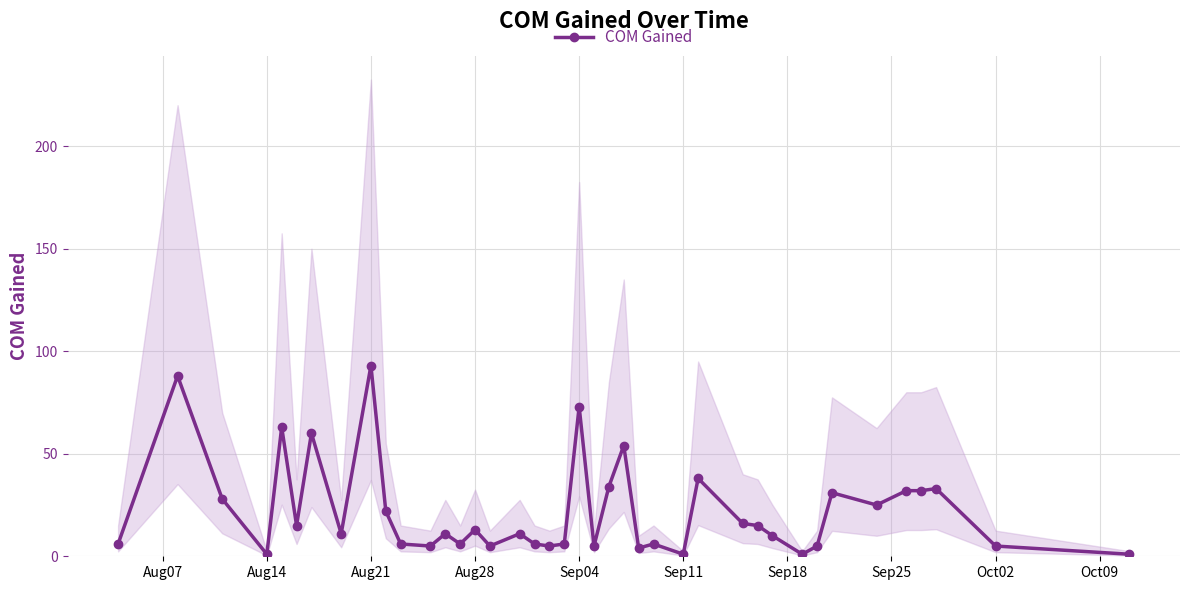

True or false: COM Gained has a value of 19 at Aug21.

False